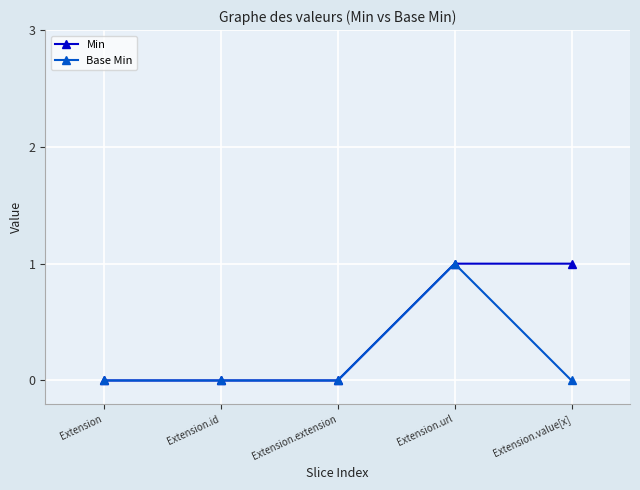

What is the difference between the maximum and minimum values in the Min series?

1